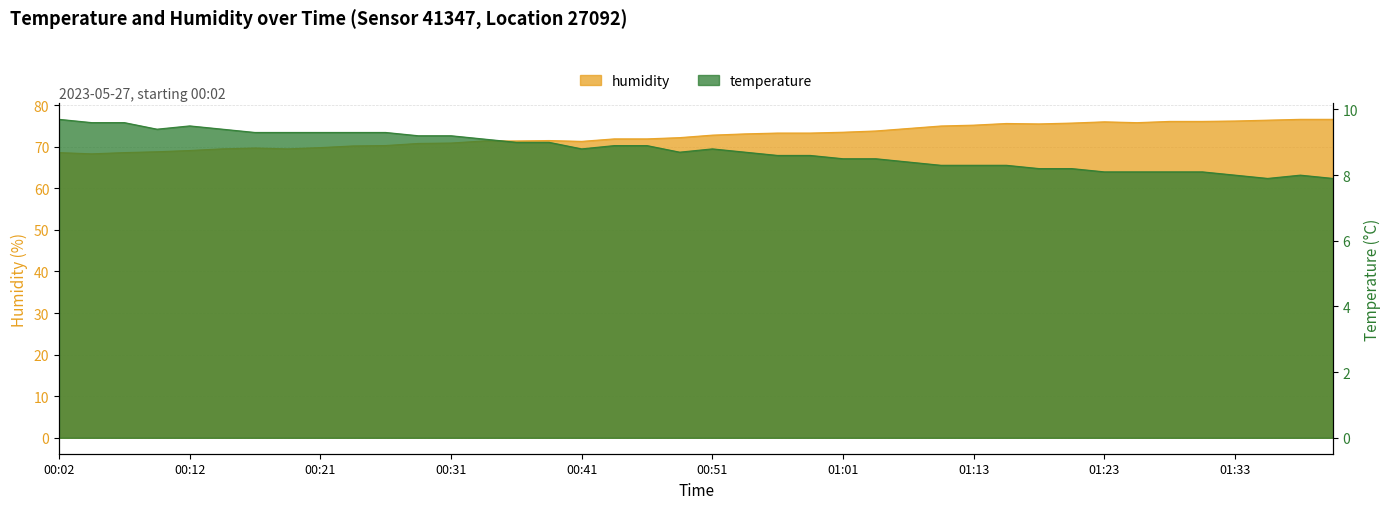

Is it true that temperature equals 9.1 at 00:34?

True